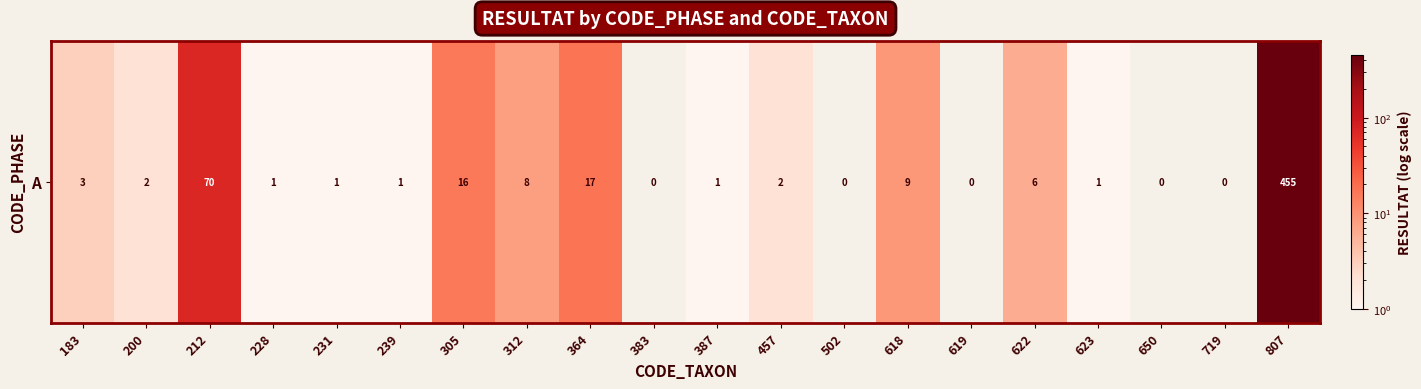

What is the change in value from 364 to 650?

-17